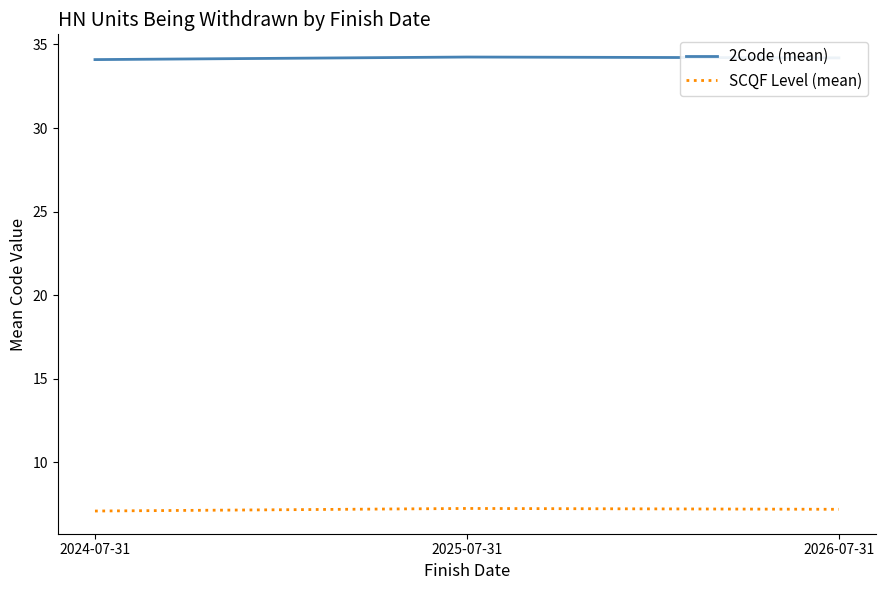

What is the lowest value of the 2Code (mean) series?

34.1